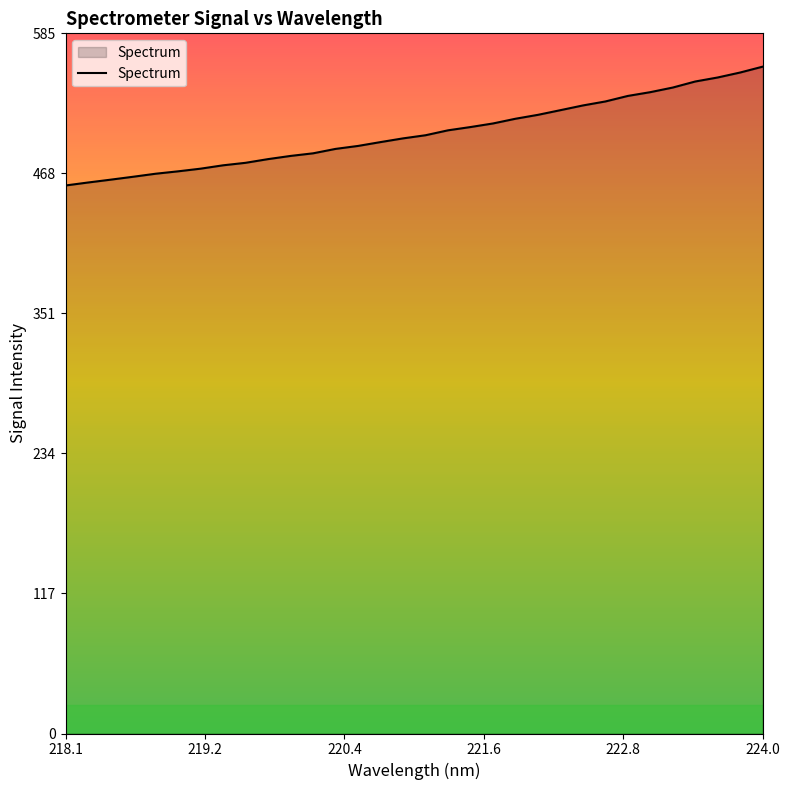

What is the difference between the maximum and minimum values?

99.3